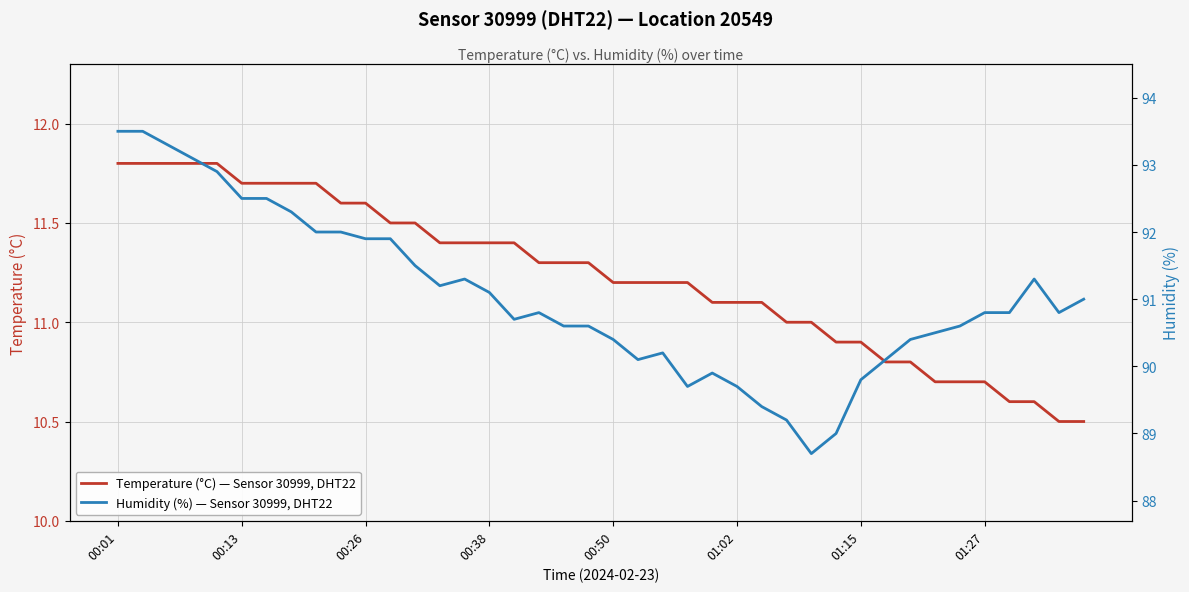

True or false: Temperature (°C) — Sensor 30999, DHT22 has more than 1 points higher than both neighbors.

False